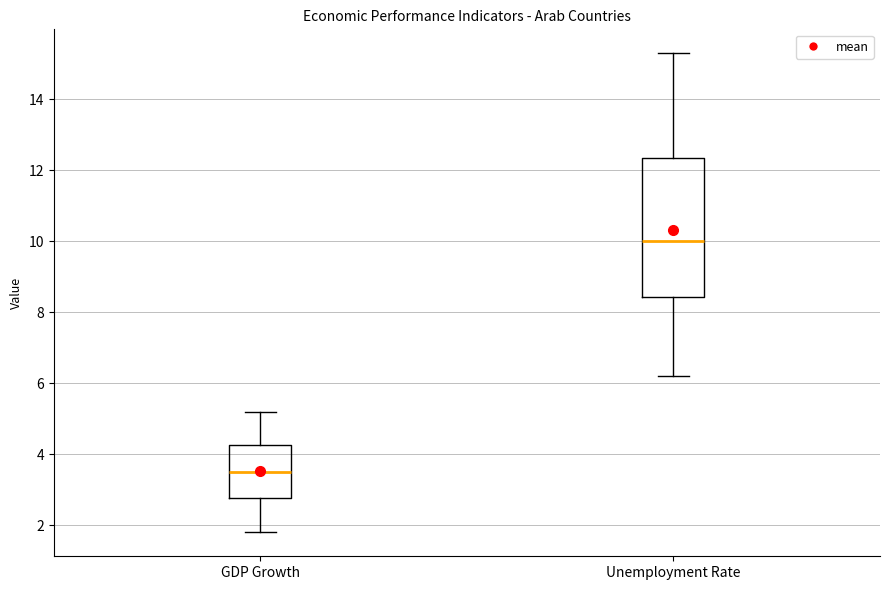

Where does the median line of the box for GDP Growth sit on the y-axis? The values are not printed on the chart, so give them approximately, as read against the axis.

3.6